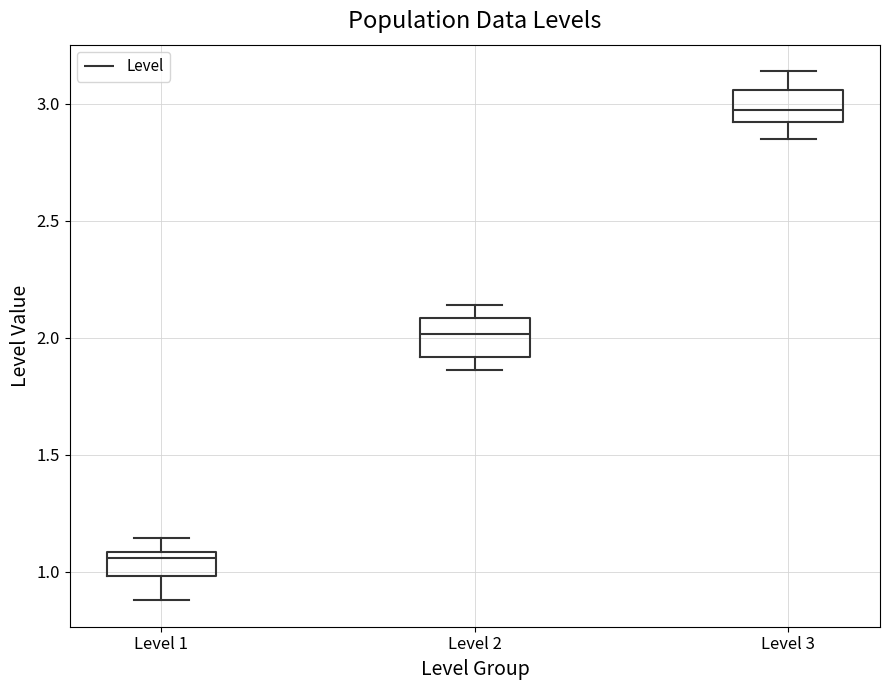

Reading left to right, read every box against the y-axis: the position of its median line, the range the box covers, and the ends of its whiskers. The values are not printed on the chart, so give them approximately, as read against the axis.

Level 1: median 1.05, box 1.00 to 1.10, whiskers 0.90 to 1.15
Level 2: median 2.00, box 1.90 to 2.10, whiskers 1.85 to 2.15
Level 3: median 2.95, box 2.90 to 3.05, whiskers 2.85 to 3.15